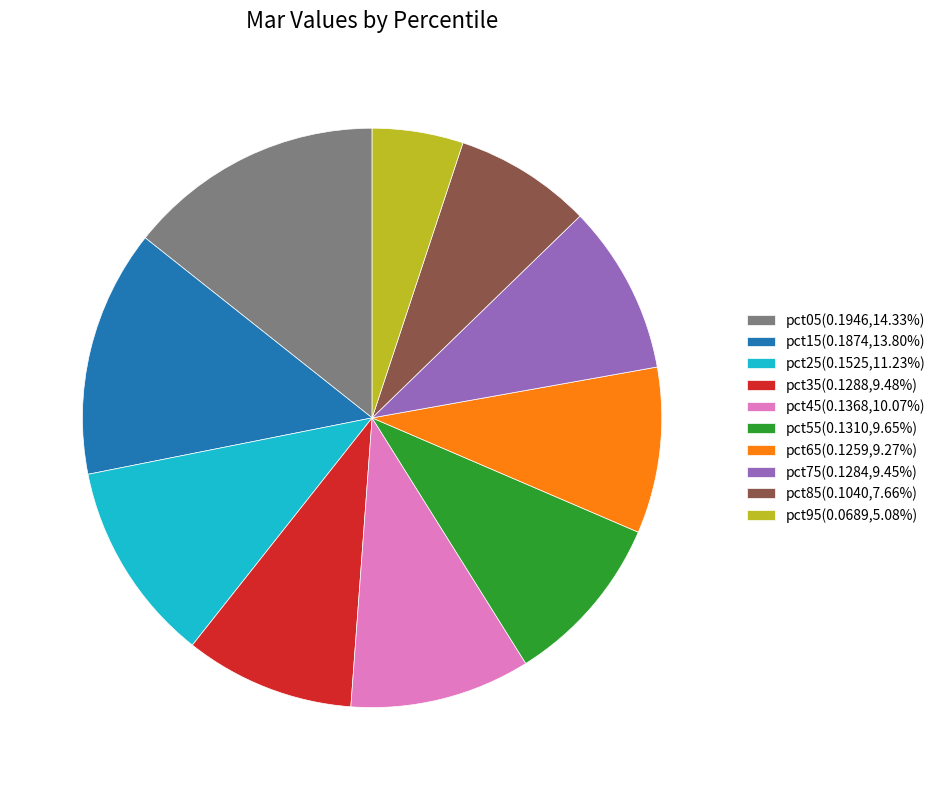

Do pct35 and pct65 together represent more than half of the pie?

No